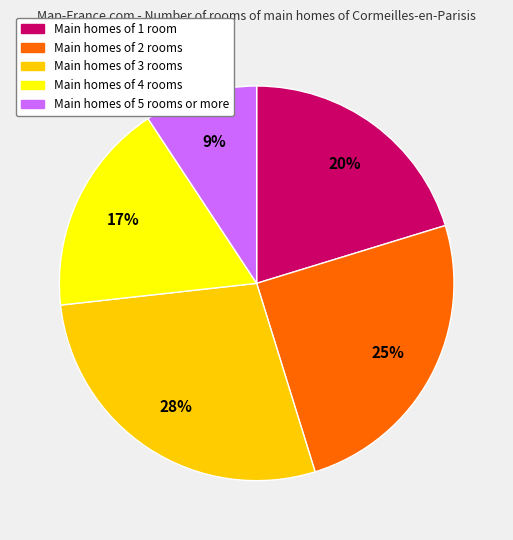

Do Main homes of 3 rooms and Main homes of 1 room together represent more than half of the pie?

No